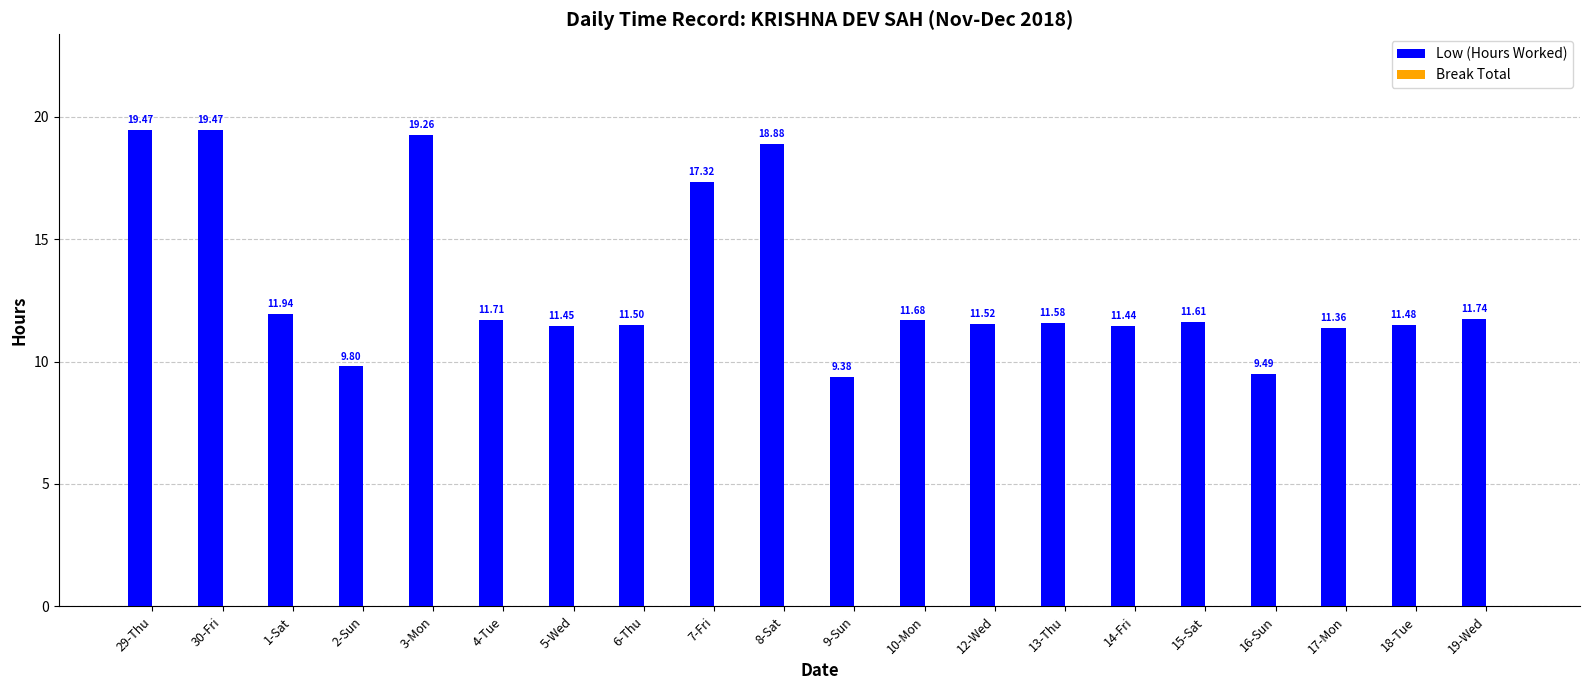

Between 14-Fri and 6-Thu, which is larger?

6-Thu